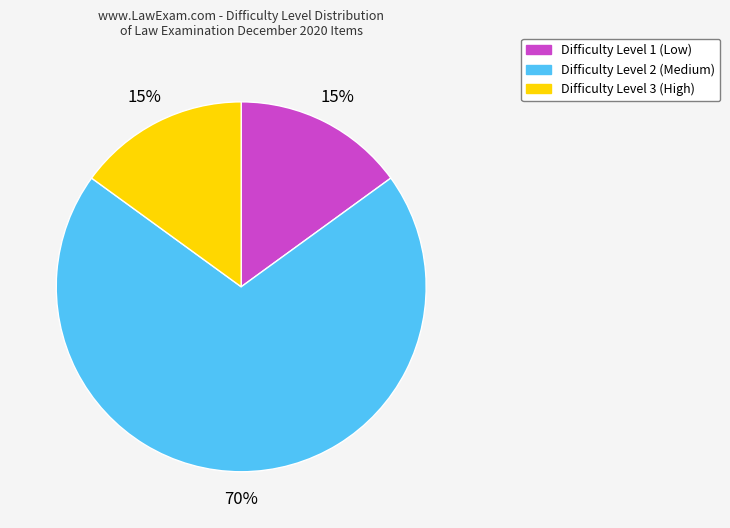

Between Difficulty Level 1 (Low) and Difficulty Level 2 (Medium), which is larger?

Difficulty Level 2 (Medium)